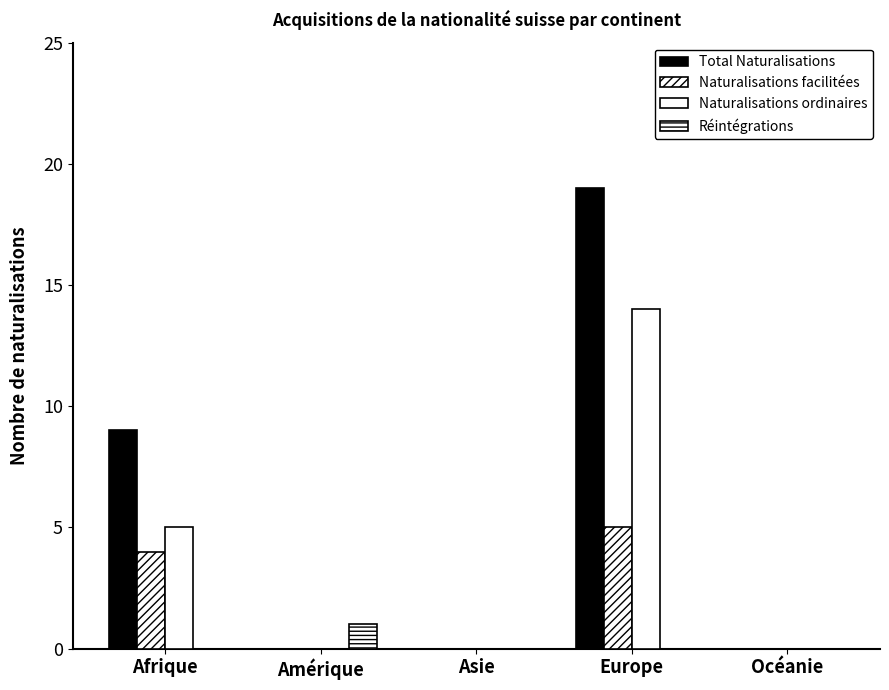

How many distinct data groups are displayed?

4